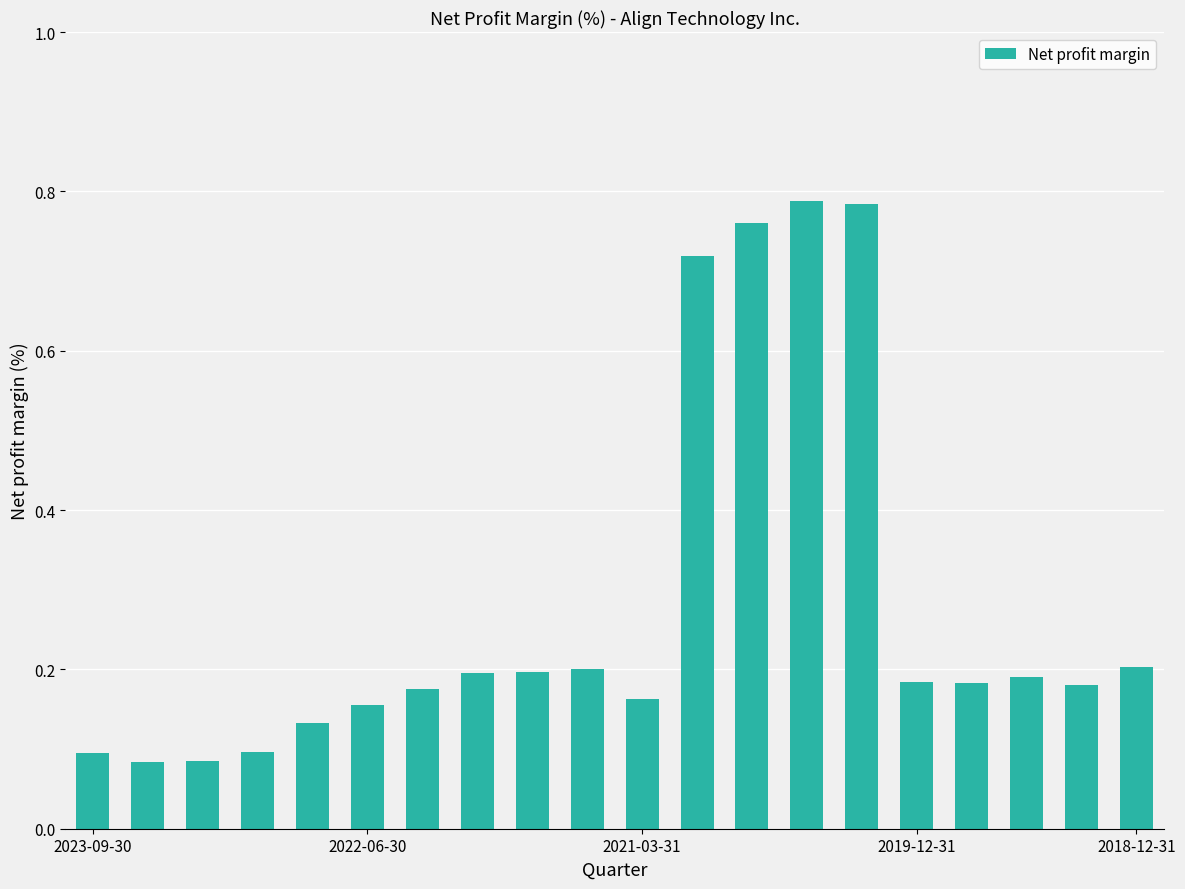

Count the values in the range 0 to 1.

20